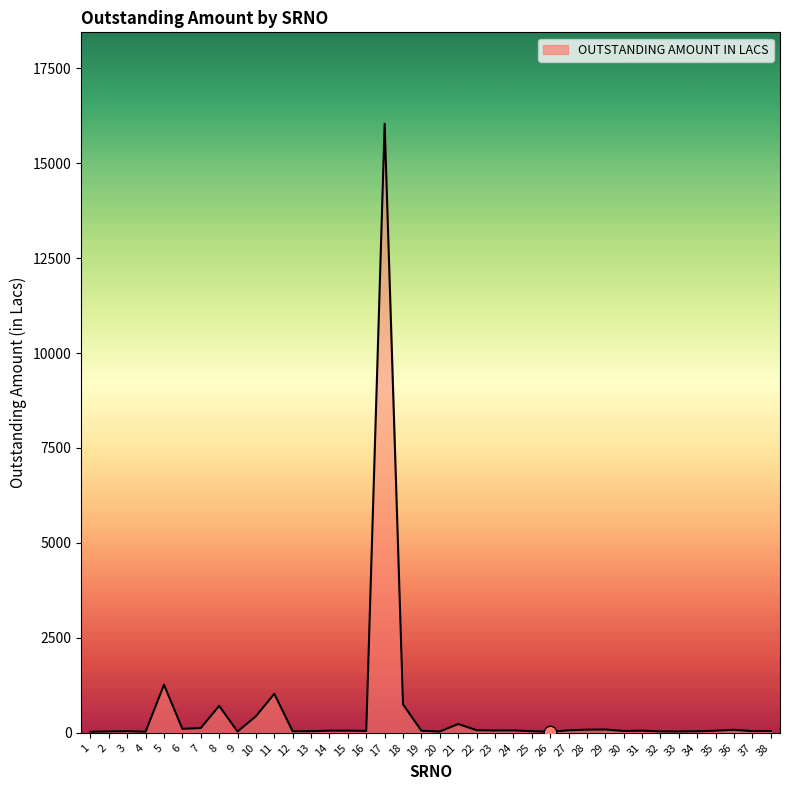

Approximately how many times larger is the value at 30 compared to 27?

0.7